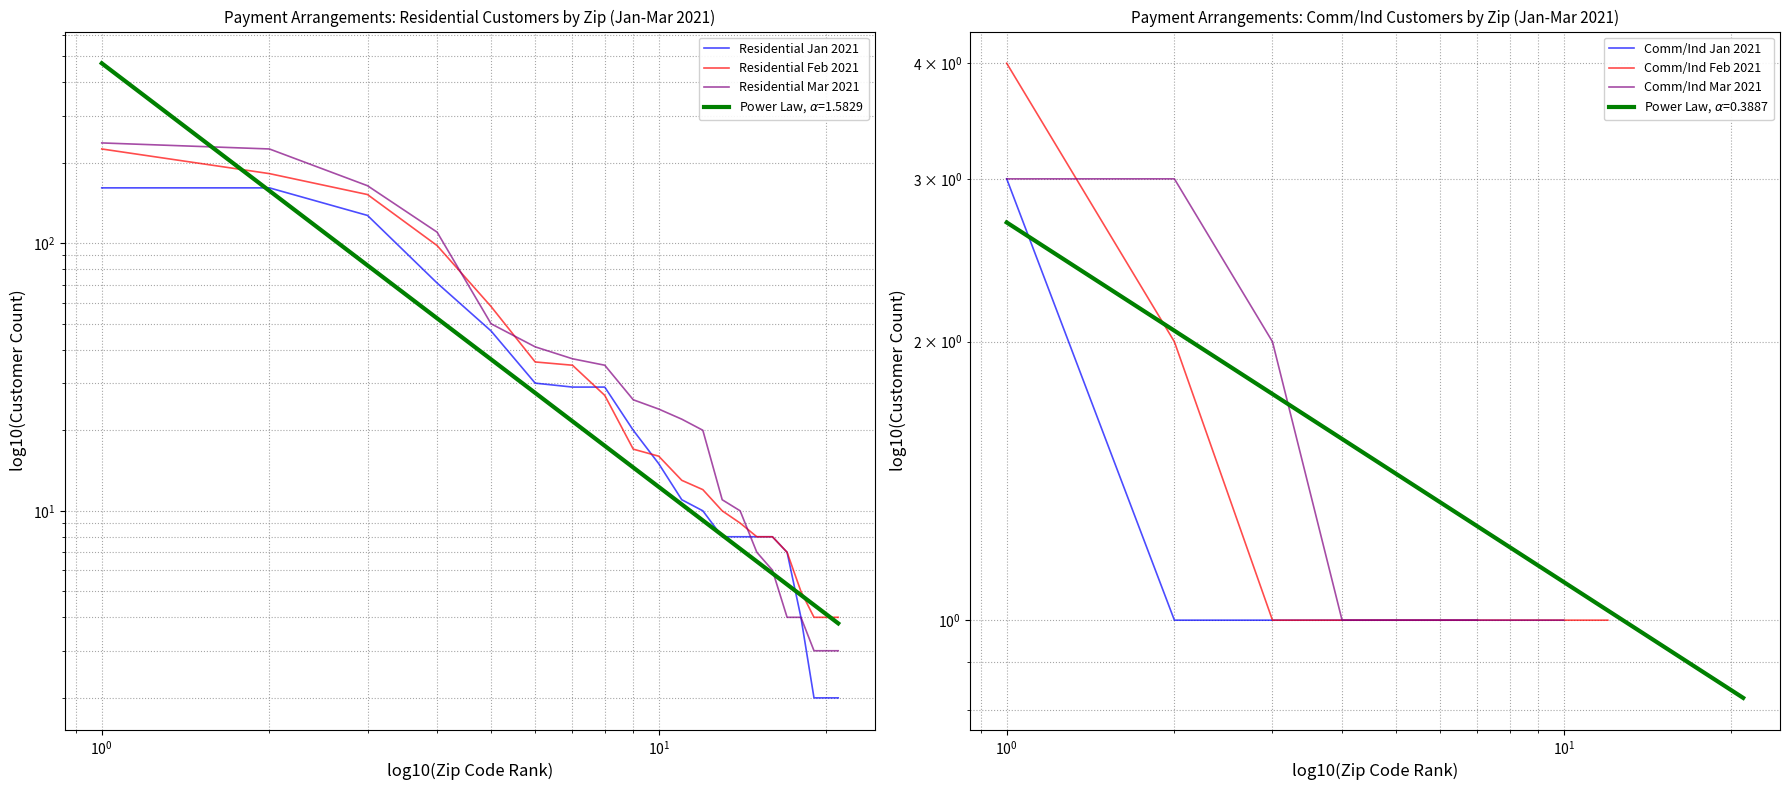

Is the value of Comm/Ind Jan 2021 at $\mathdefault{10^{2}}$ greater than the value of Comm/Ind Feb 2021 at 18?

No